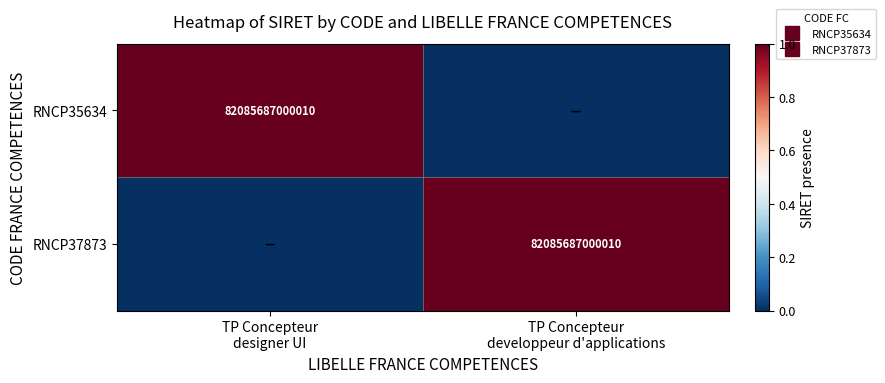

How many data points does each series have?

2